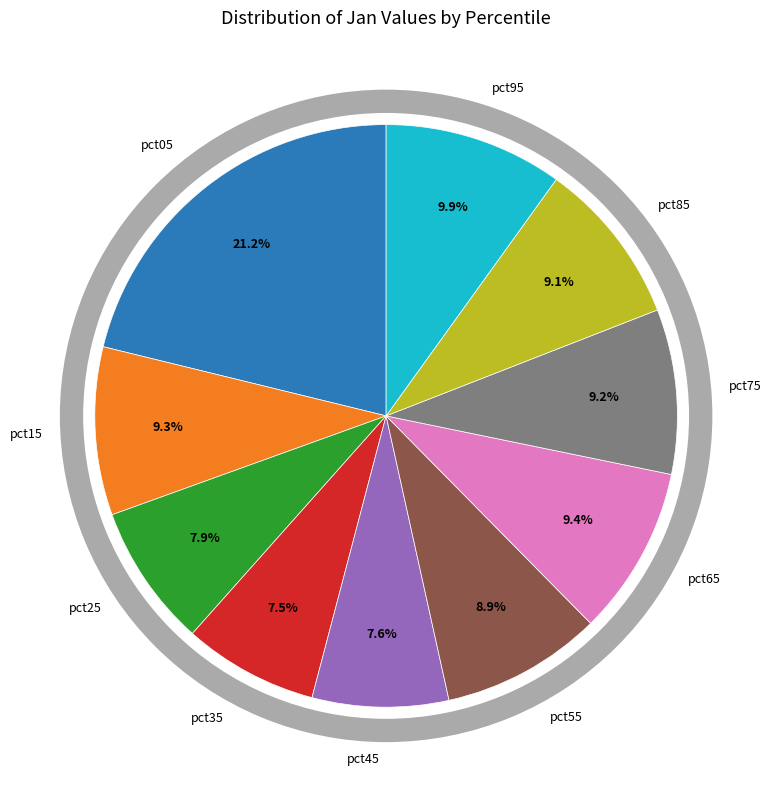

Is the sum of pct15 and pct35 greater than half?

No